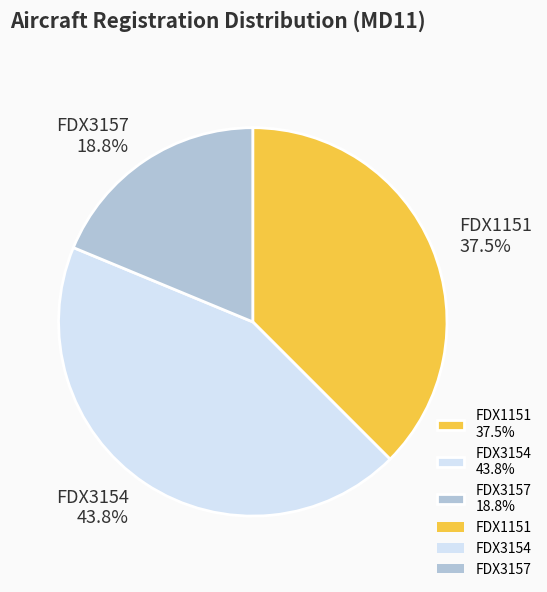

The FDX3157 slice represents 11% of the pie. True or false?

False